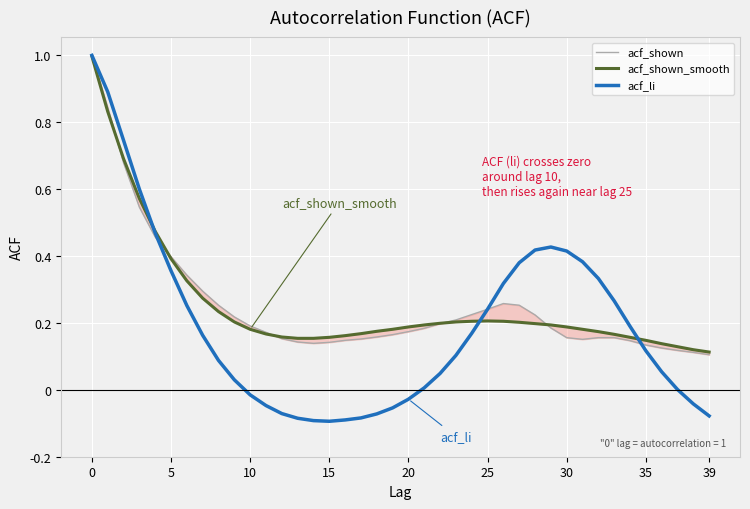

Where is the first local maximum for acf_shown?

26